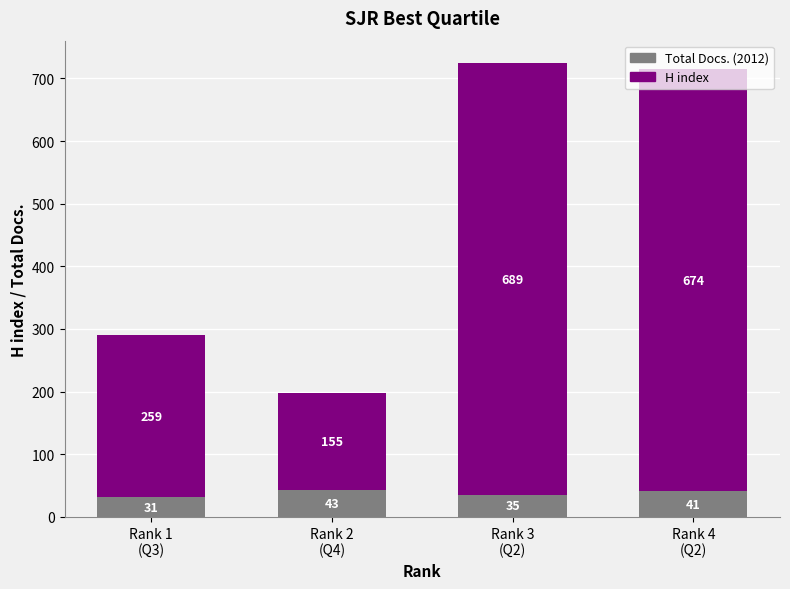

What is the sum of all Total Docs. (2012) values?

150